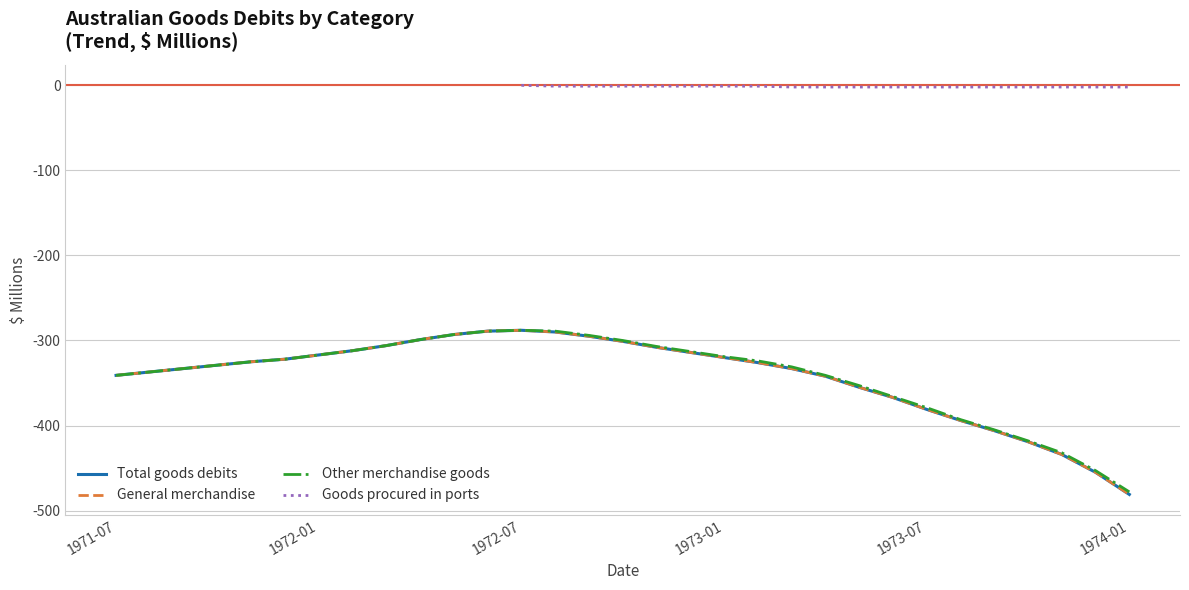

How many lines are shown in the chart?

4